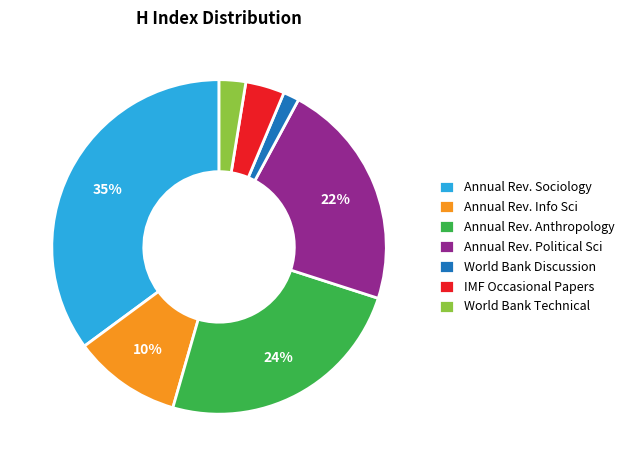

What is the largest slice in the pie chart?

Annual Rev. Sociology